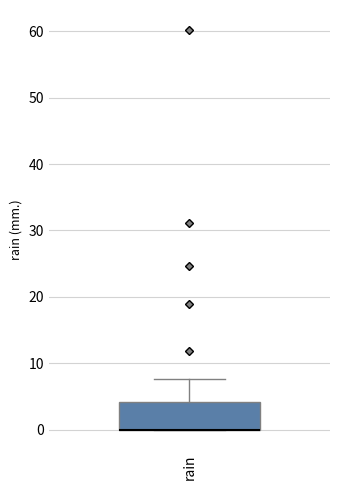

Read this box plot against the y-axis: the position of the median line, the range covered by the box, and the ends of both whiskers. The values are not printed on the chart, so give them approximately, as read against the axis.

median 0 (drawn on the box's lower edge), box 0 to 4, whiskers 0 to 8